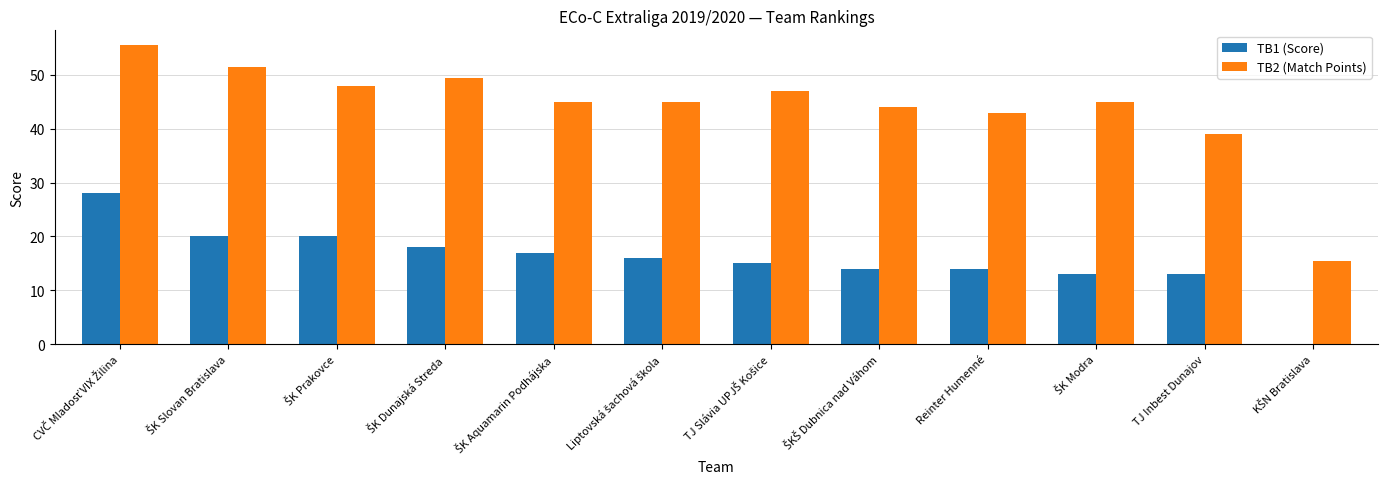

What is the sum of all TB1 (Score) values?

188.0